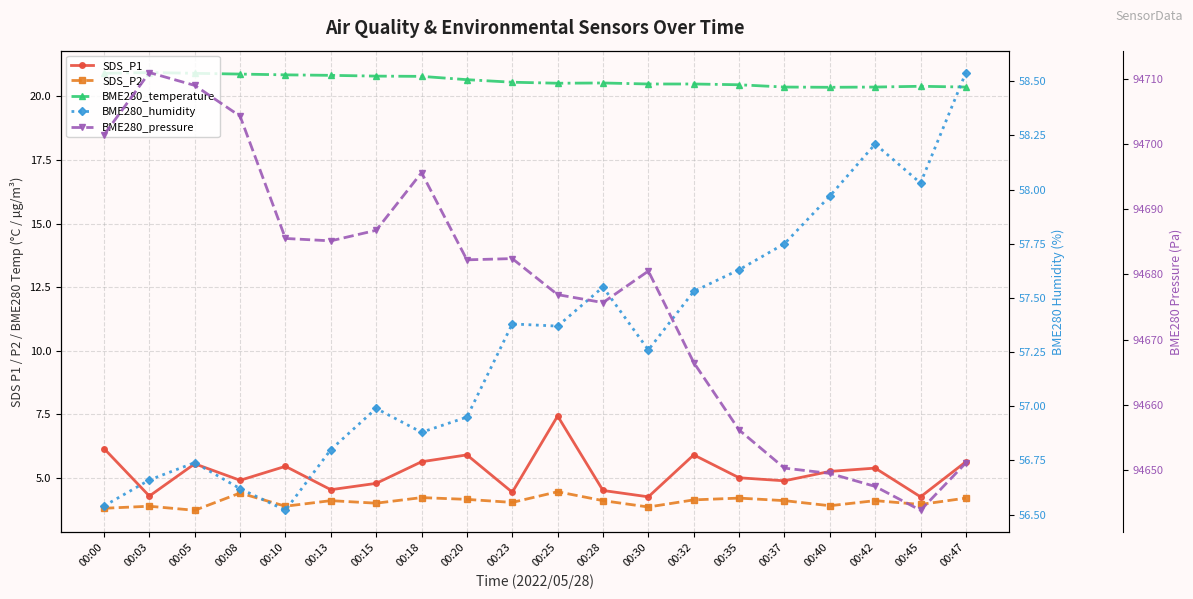

What is the value of the BME280_humidity point at the 19th from the left?

58.0